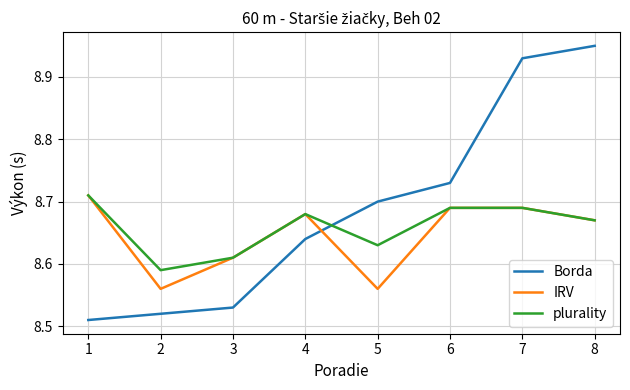

Between 5 and 6, which series saw the biggest shift?

IRV